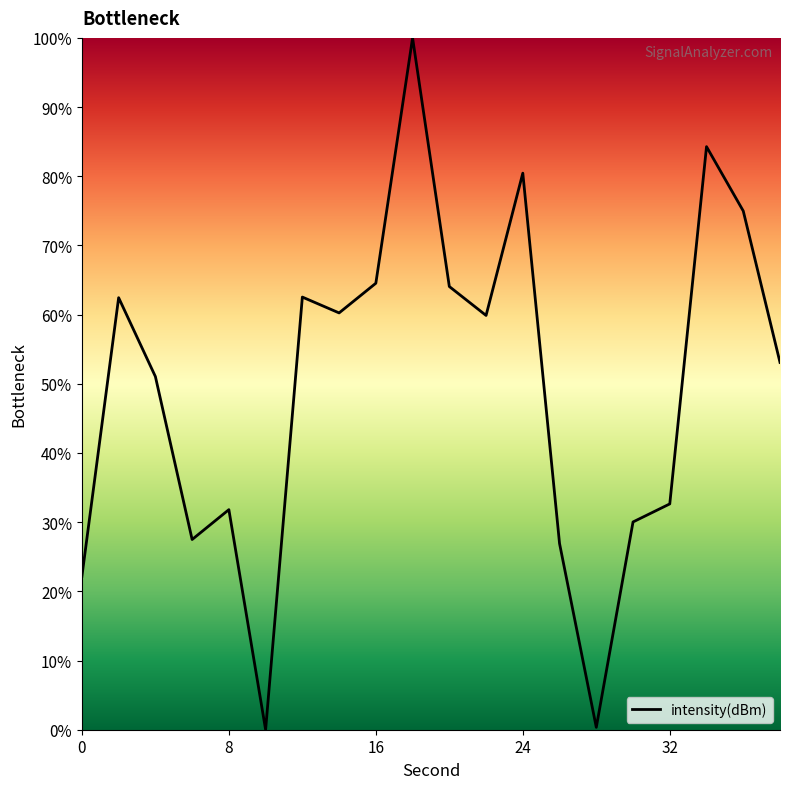

What is the maximum value shown in the chart?

100.0